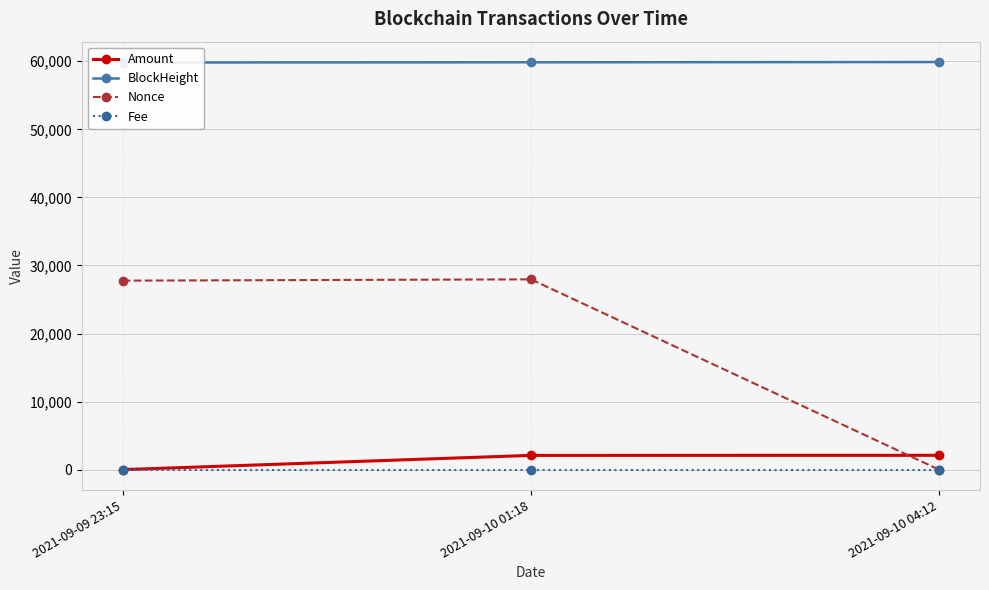

Count the Fee values in the range 0 to 1.

3